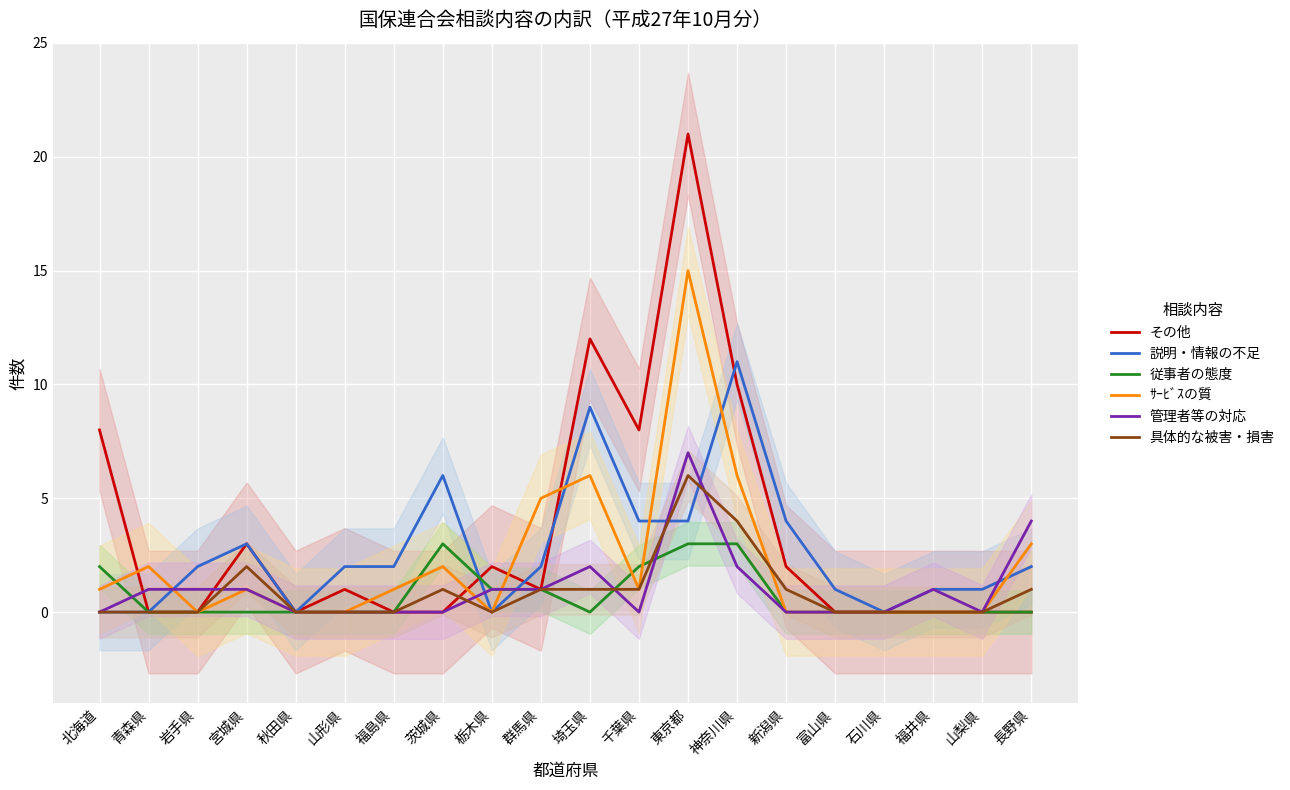

True or false: 従事者の態度 has a value of -2 at 長野県.

False